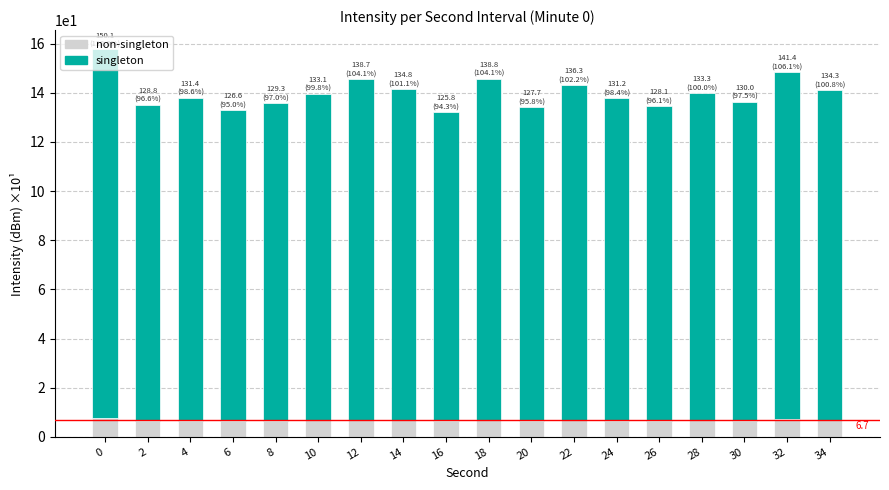

The singleton series shows 81.8 at 10. True or false?

False